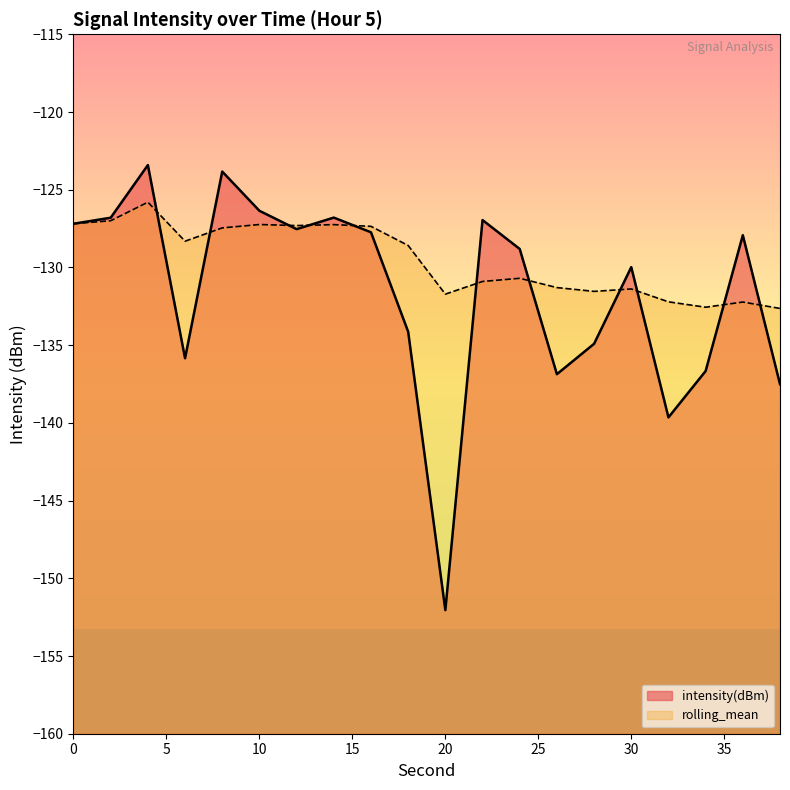

What is the difference between the intensity(dBm) values at 22 and 12?

0.6